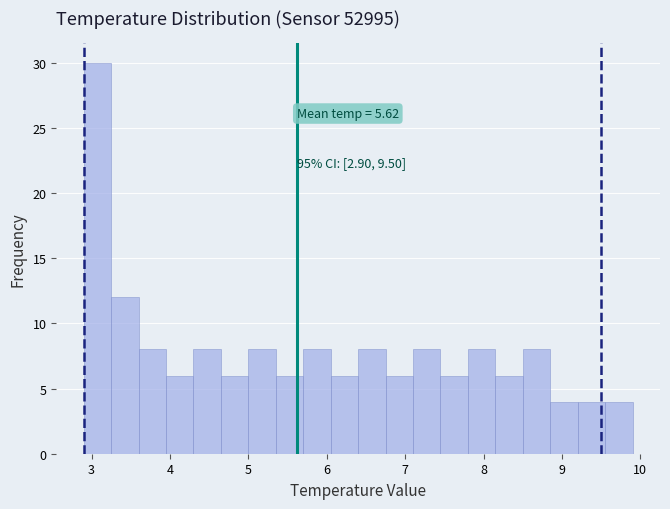

Around what value on the x-axis is the tallest bar? Give the approximate position of its centre, as read against the axis.

3.1